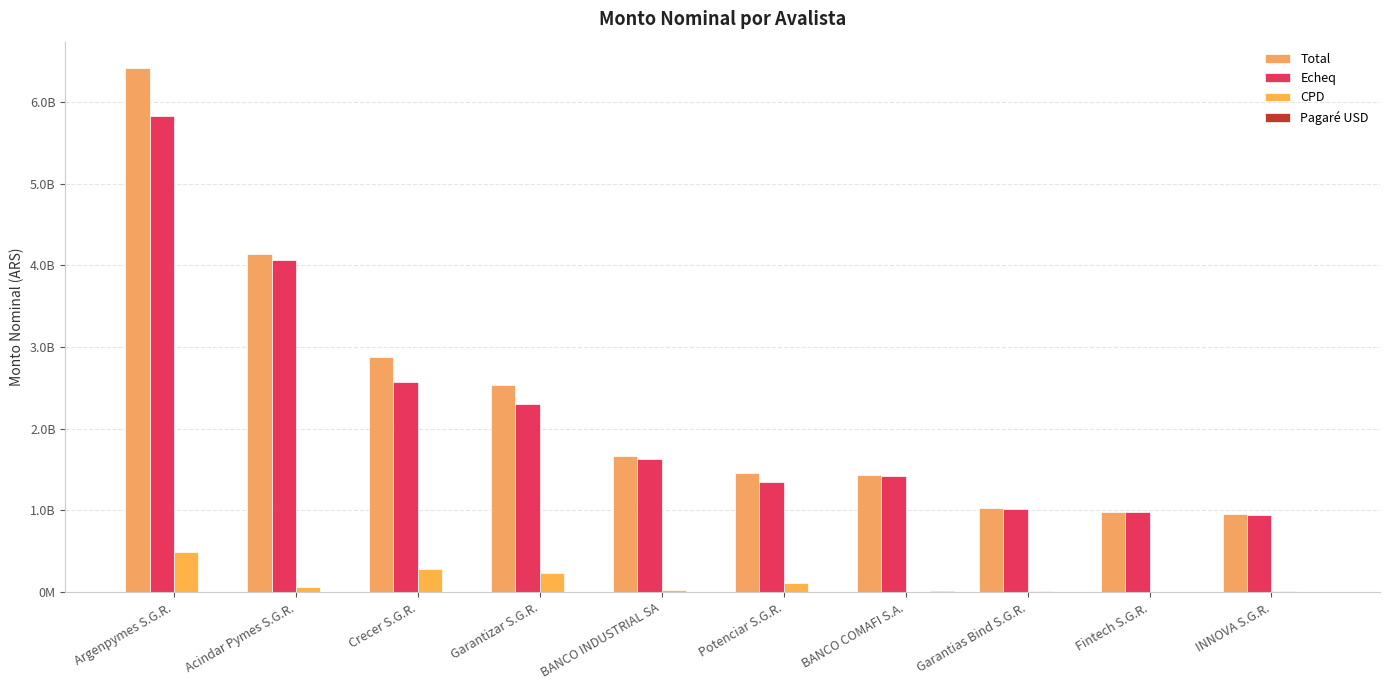

What position from the right is INNOVA S.G.R.?

1